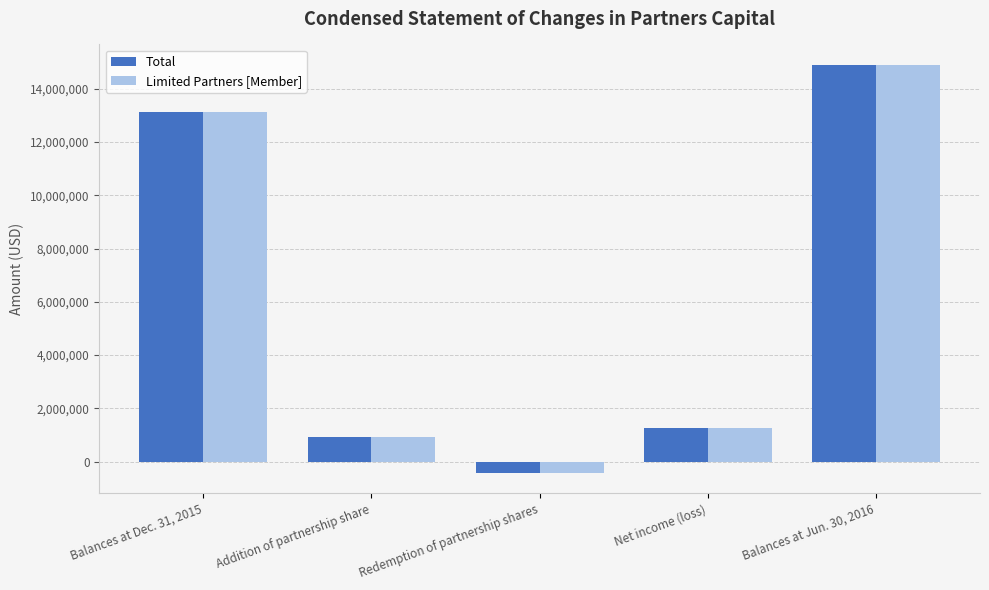

Does the chart contain any negative values?

Yes